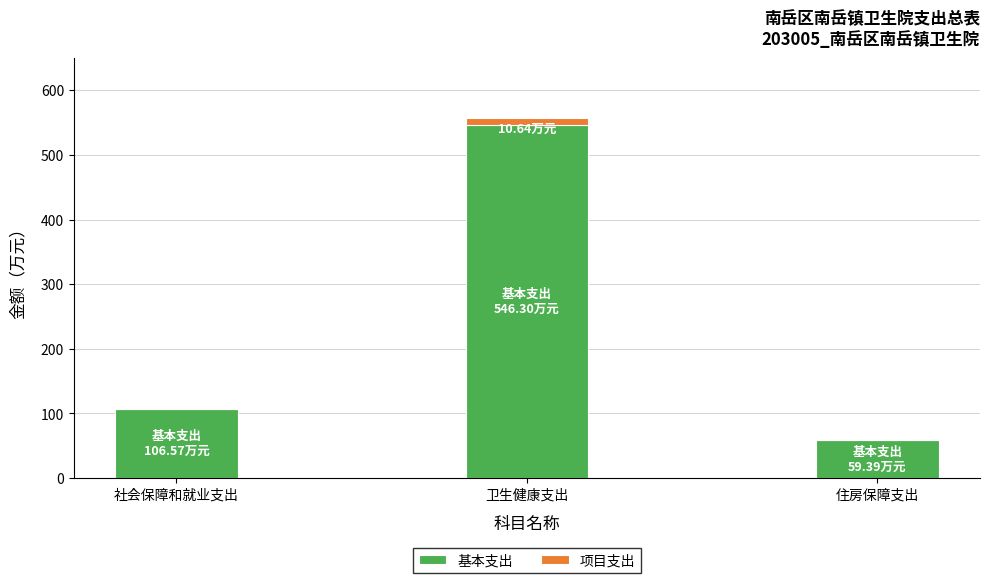

The value of 基本支出 at 卫生健康支出 is 546.3. True or false?

True